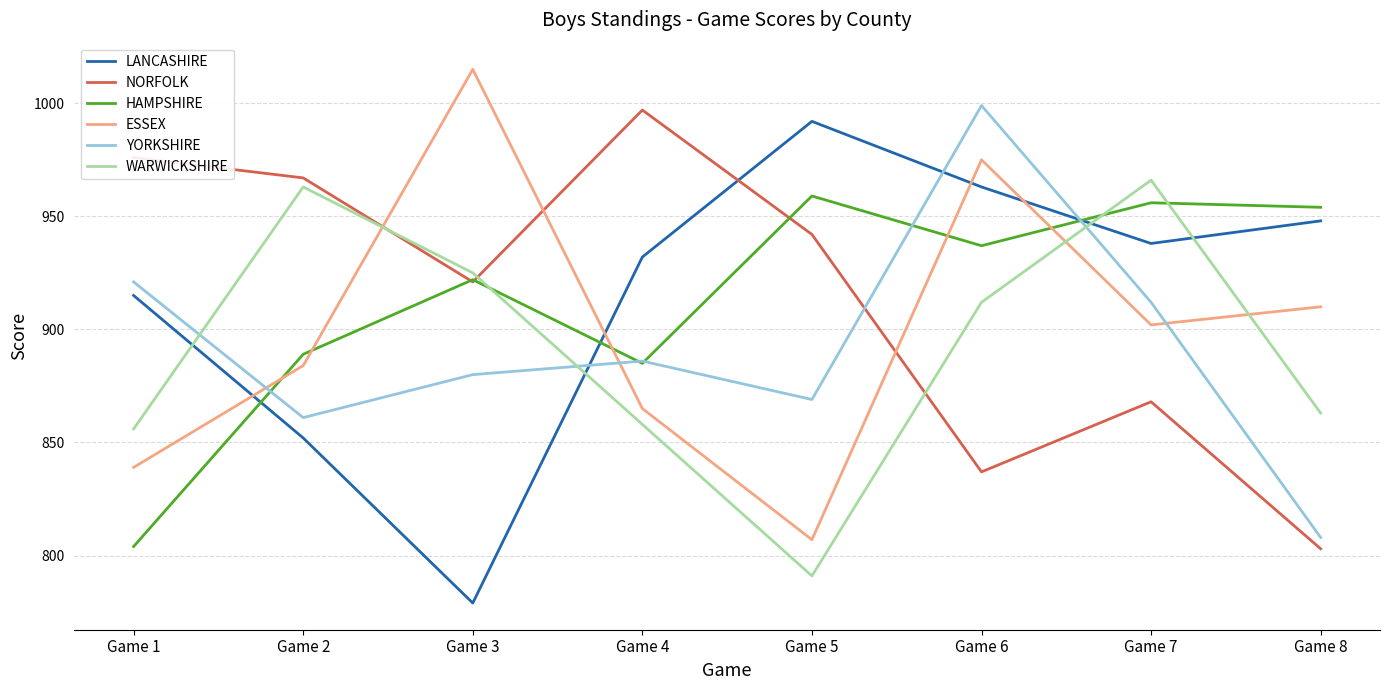

How many interior local valleys does the ESSEX series have?

2